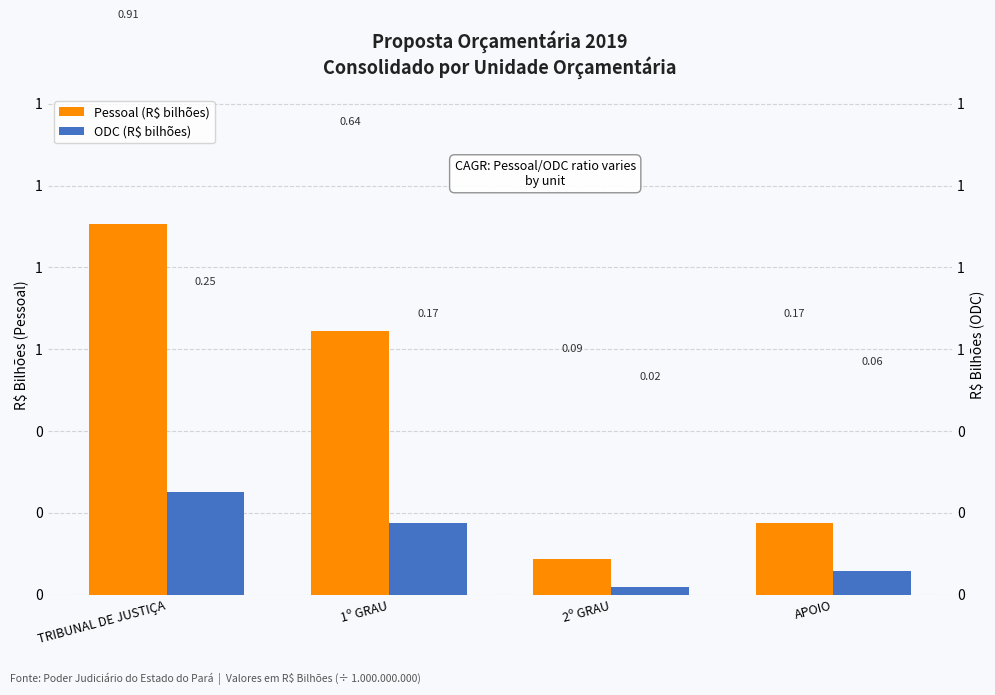

Reading right to left, what are all the values shown in this chart?

Pessoal (R$ bilhões): 0.2	0.1	0.6	0.9
ODC (R$ bilhões): 0.1	0.0	0.2	0.3